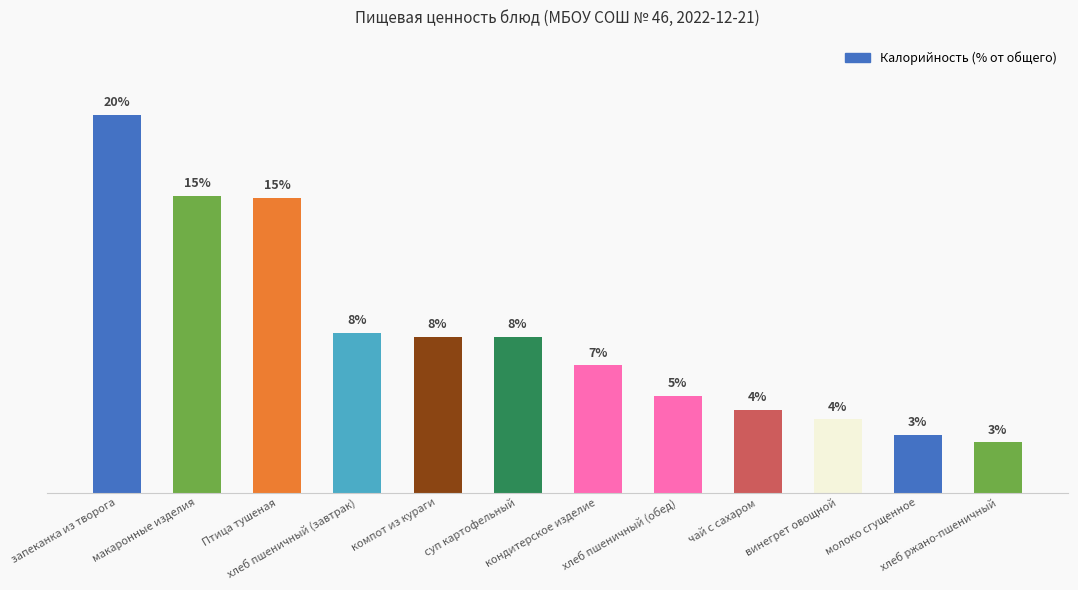

Does the chart contain any negative values?

No